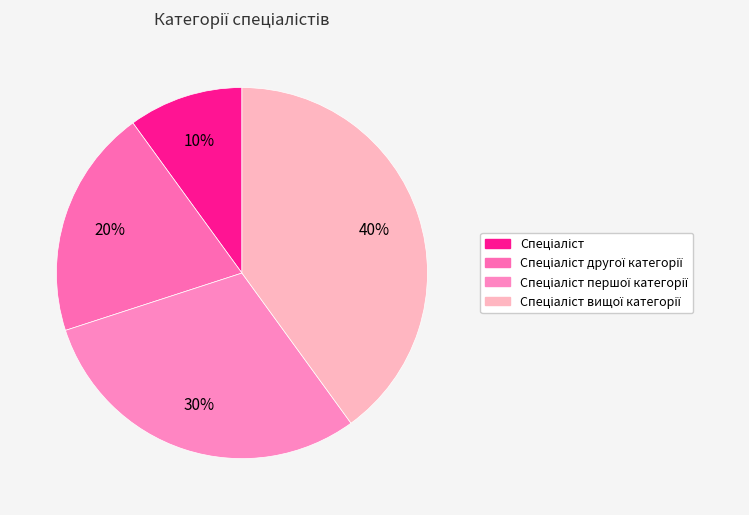

Which category has the biggest portion of the pie?

Спеціаліст вищої категорії